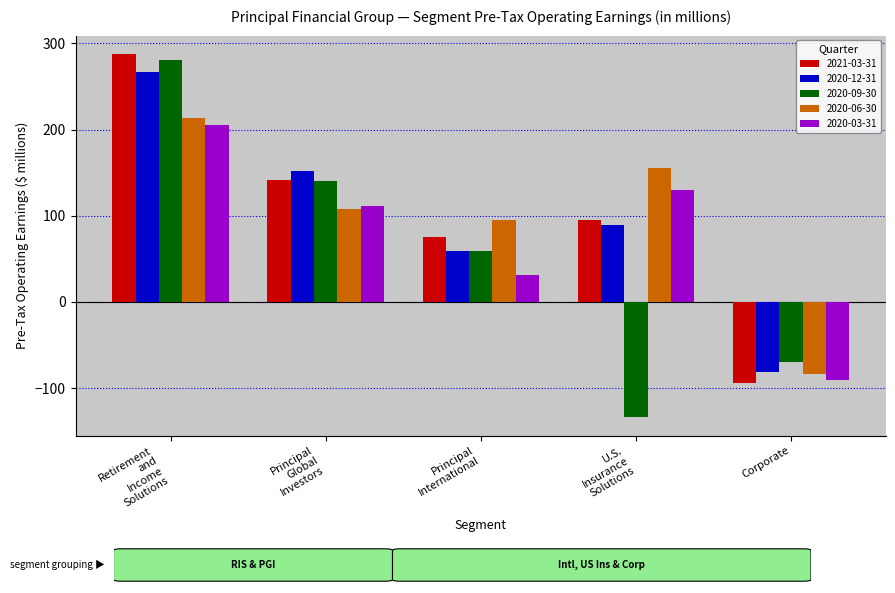

What is the greatest value displayed?

288.0